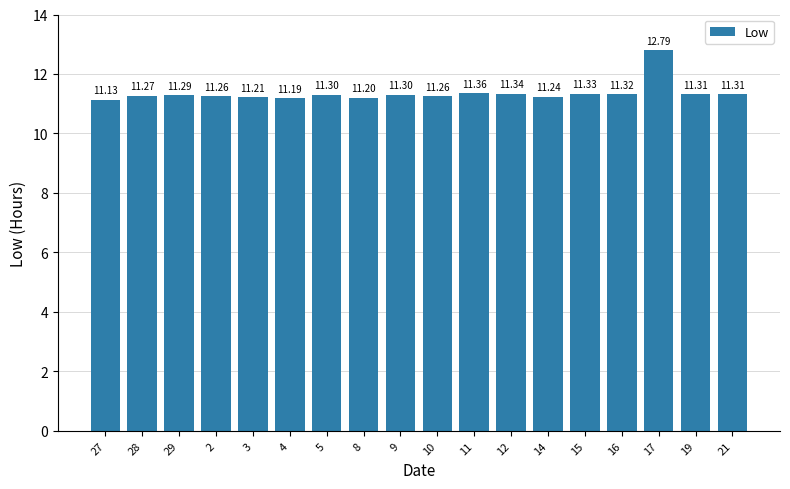

Which has a higher value, 28 or 2?

28